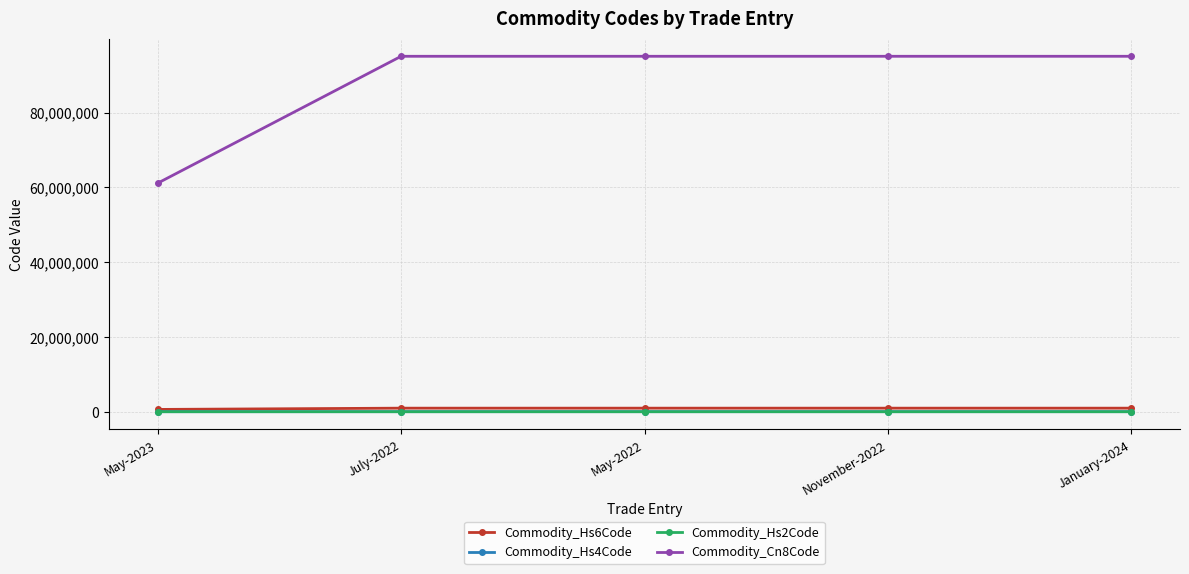

What is the label of the 4th point from the right?

July-2022